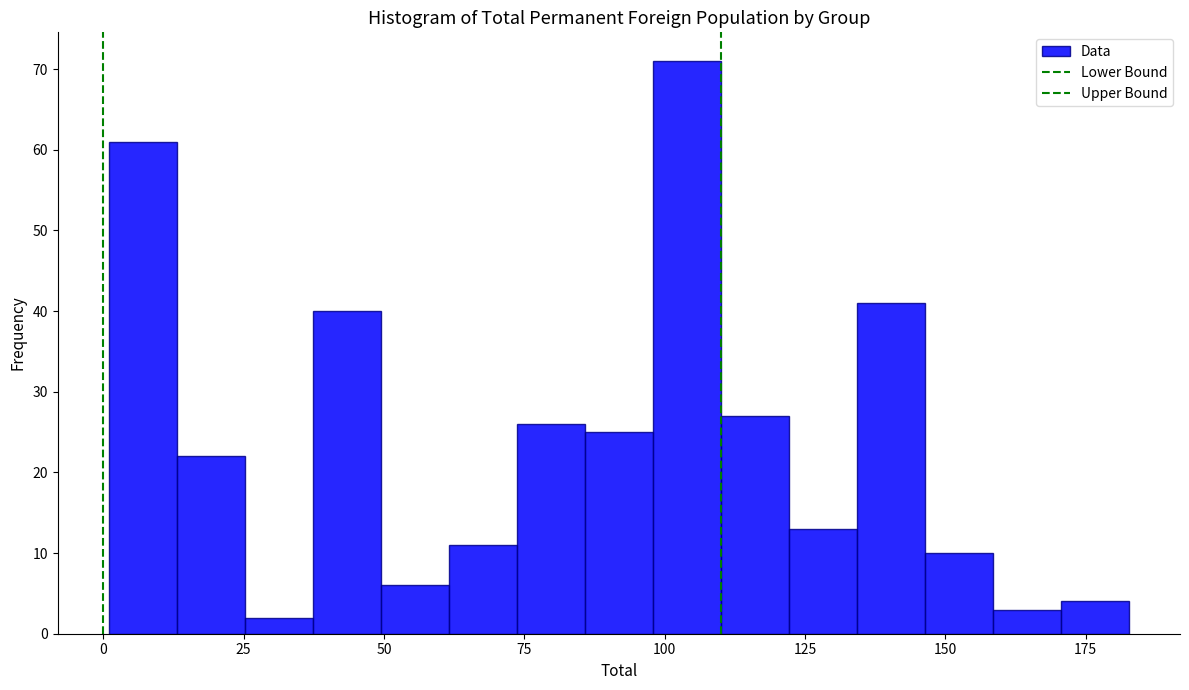

Read against the x-axis, roughly where is the centre of the tallest bar?

105